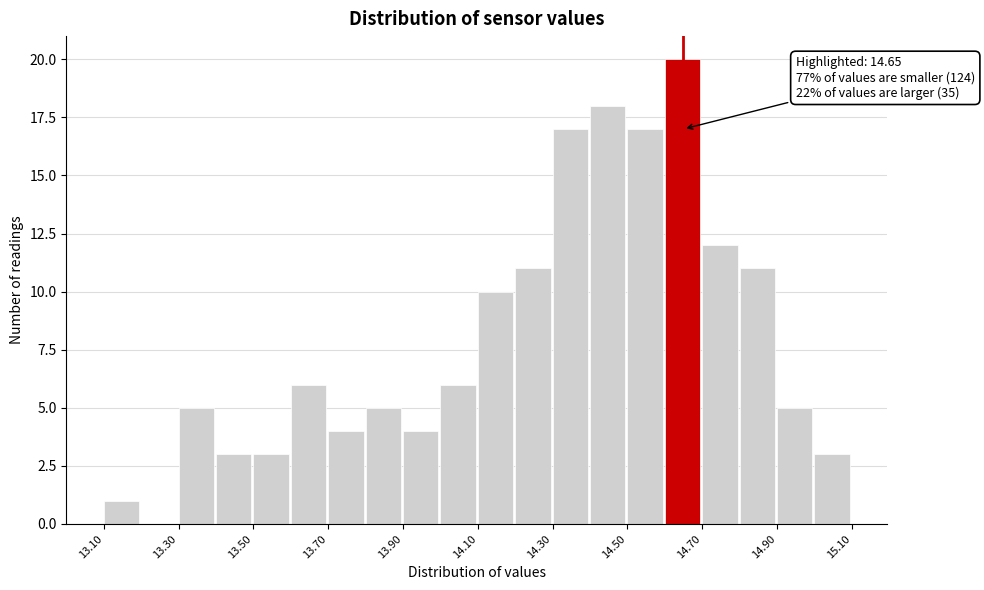

Which range on the x-axis has the tallest bar?

14.6 to 14.7